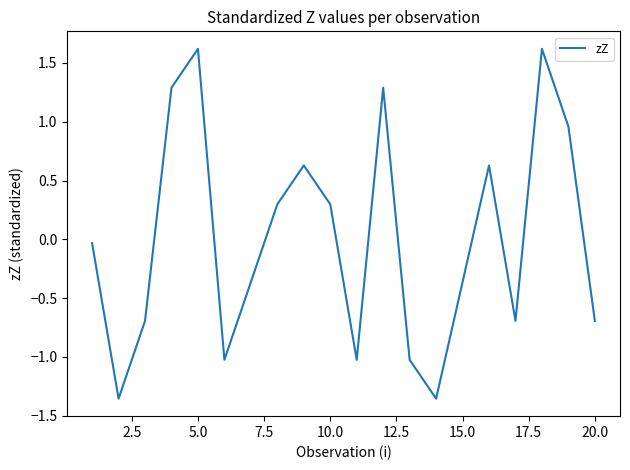

What is the maximum value shown in the chart?

1.6